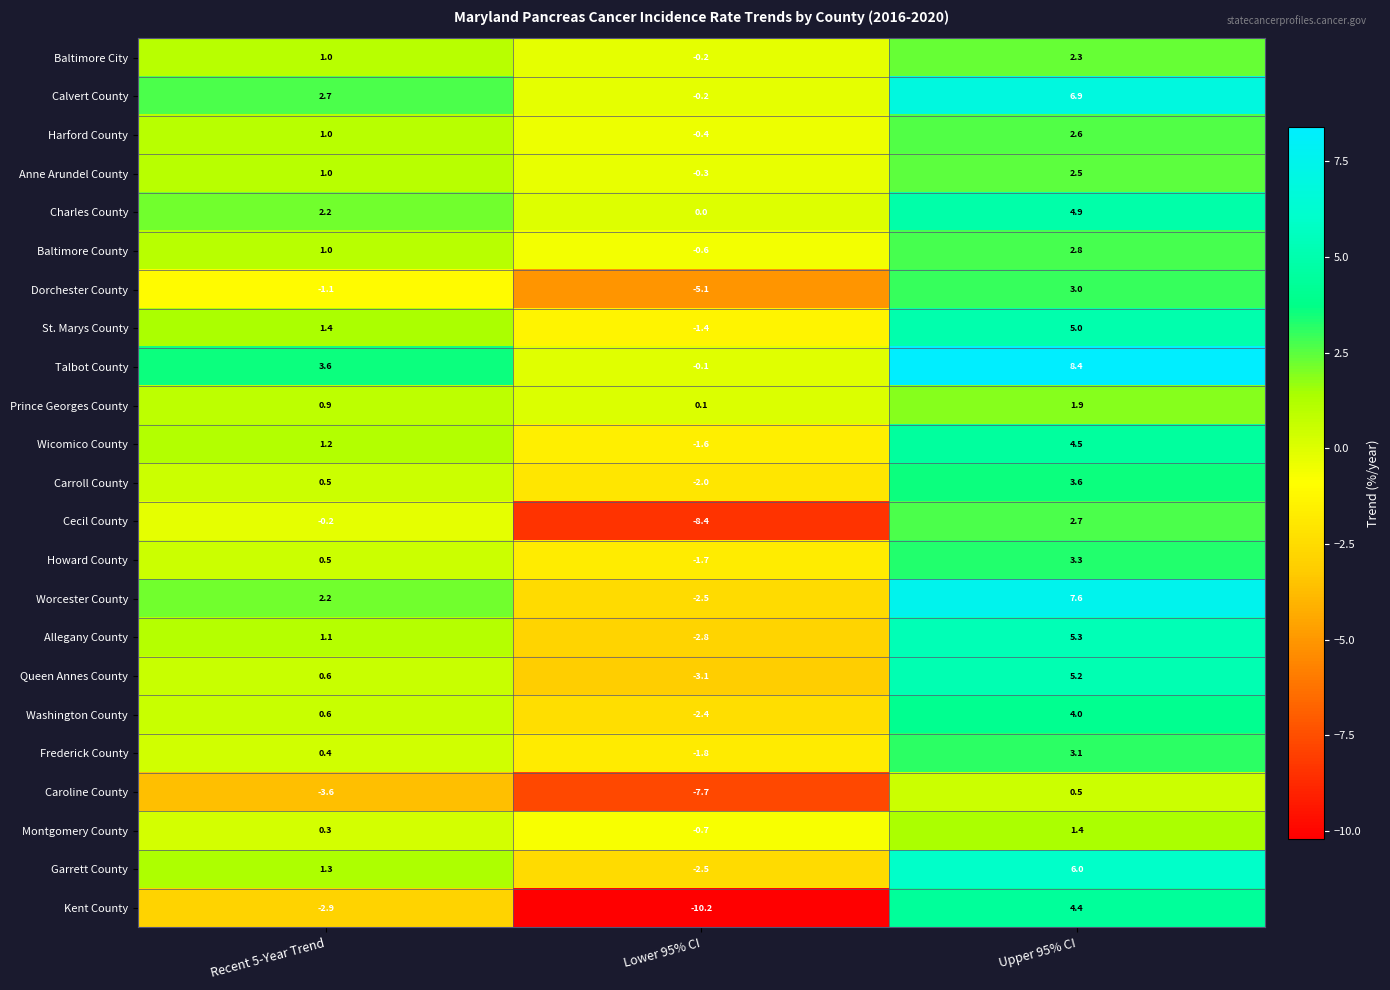

At which category does the chart reach its peak across all series?

Upper 95% CI